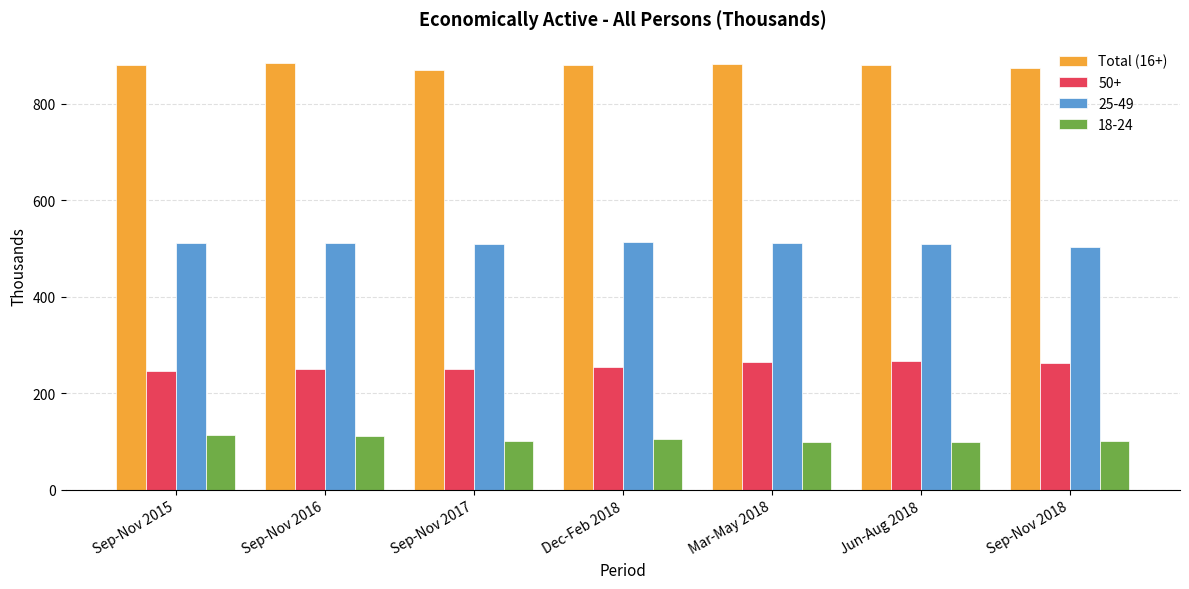

What is the average value of the 50+ series?

256